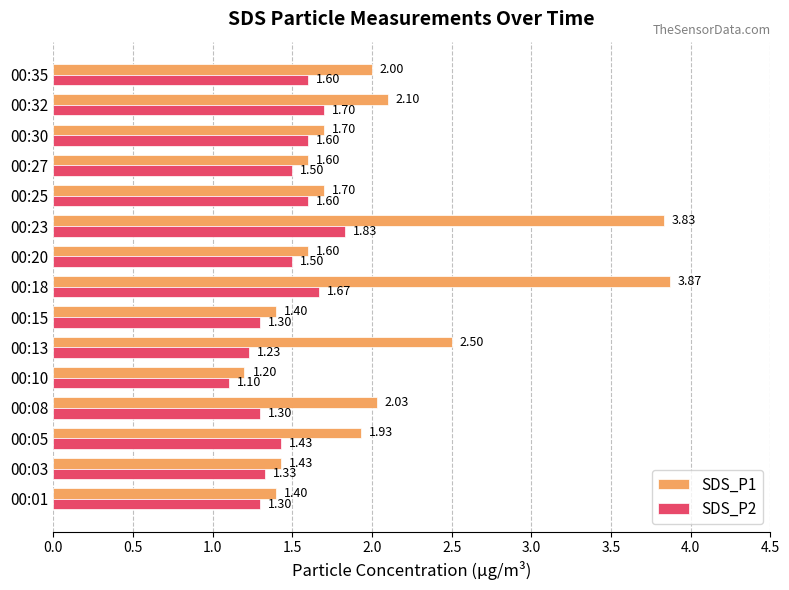

List the series in order of their peak value, lowest first.

SDS_P2, SDS_P1